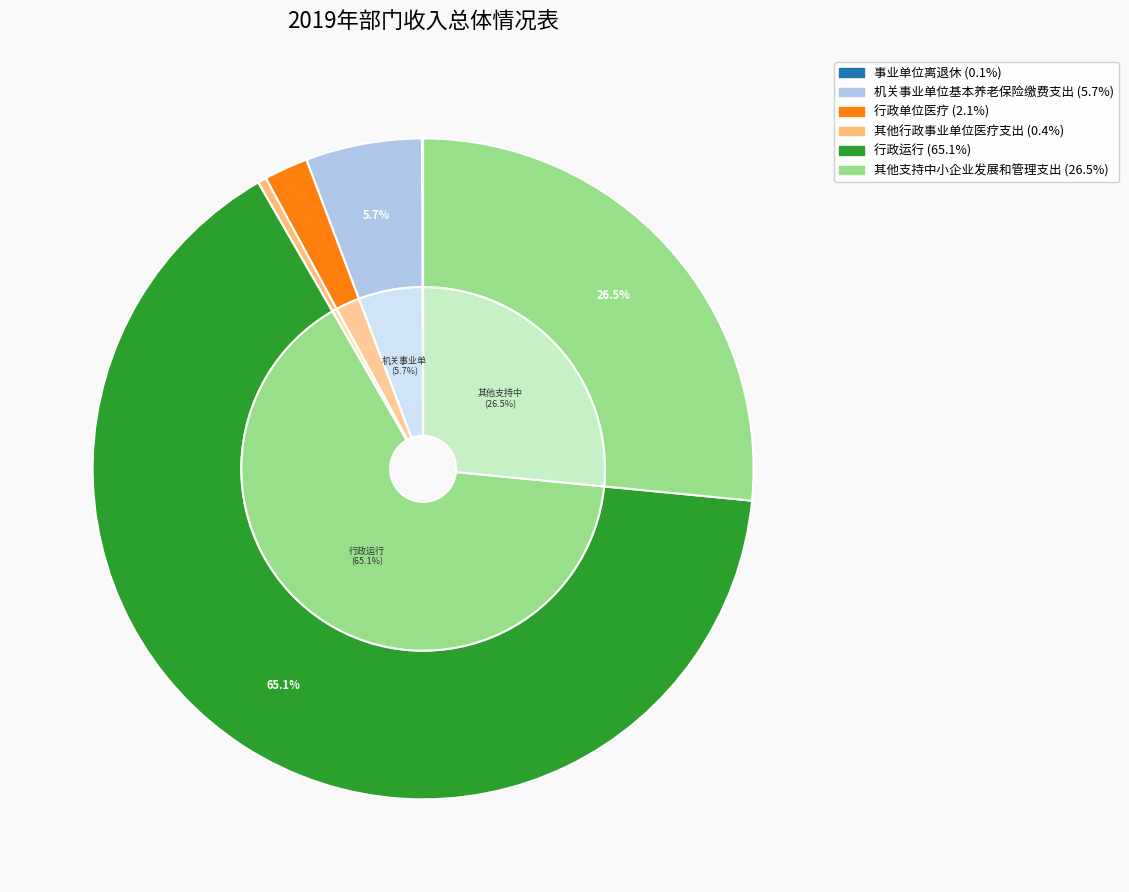

Is it true that 其他支持中小企业发展和管理支出 is 13% of the pie?

False